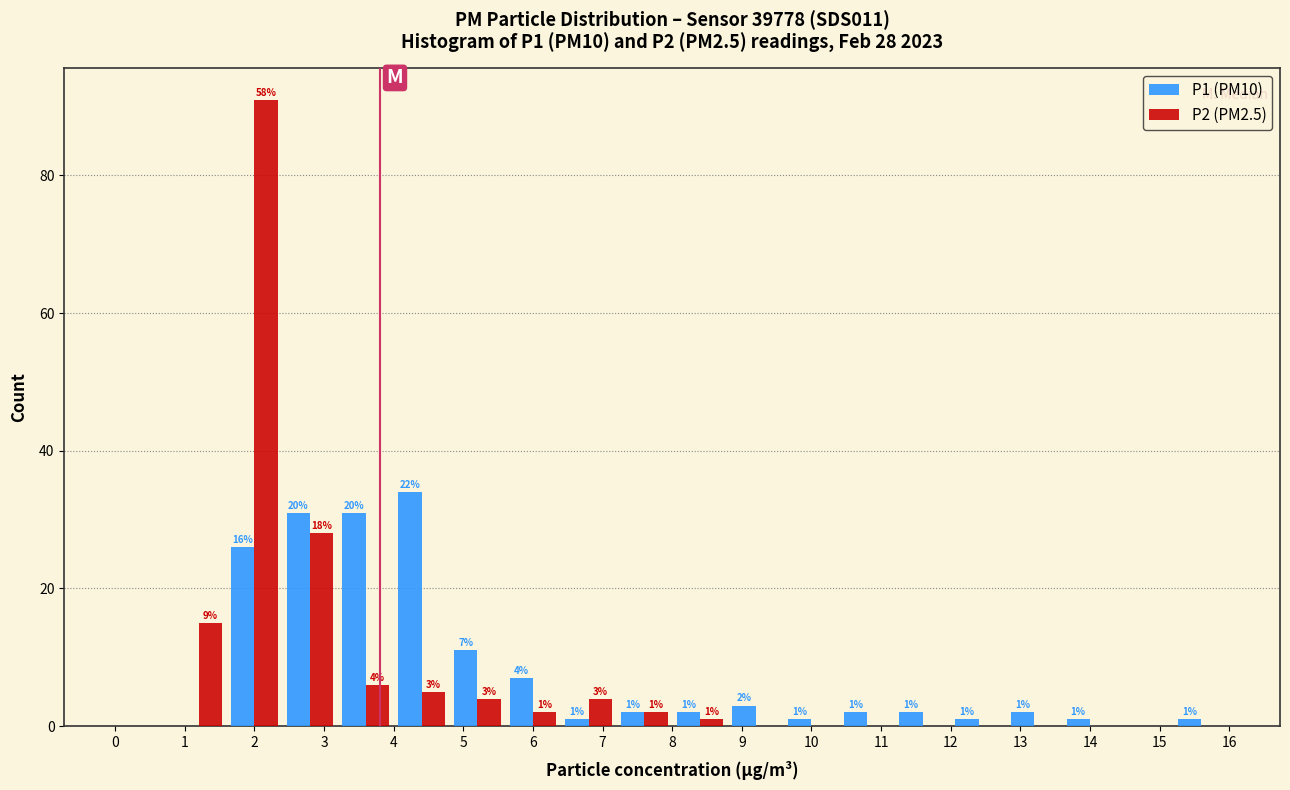

In the P2 (PM2.5) series, which range on the x-axis has the tallest bar?

1.6 to 2.4